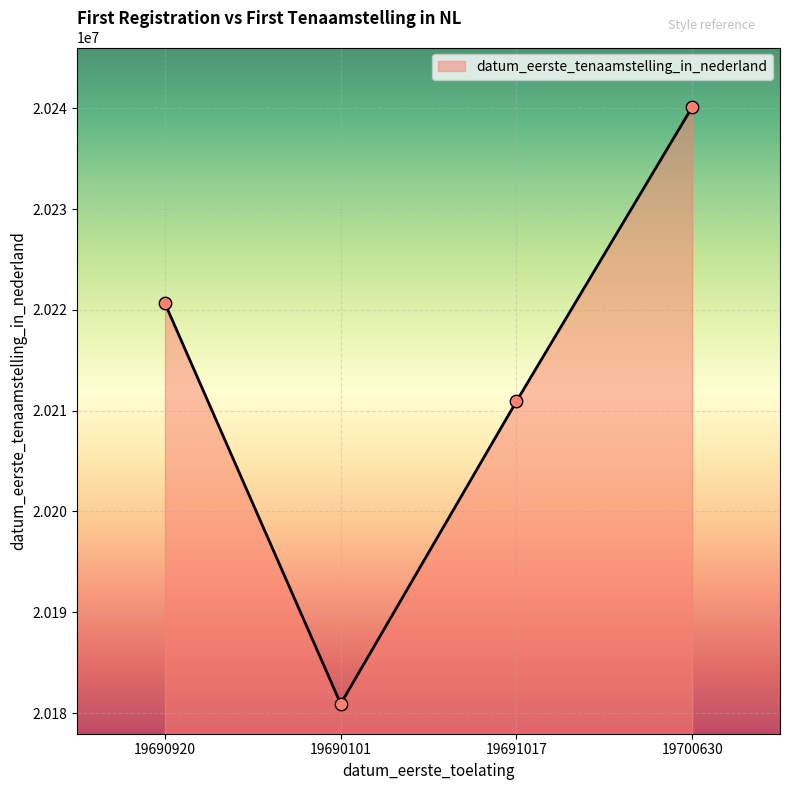

What is the ratio of the value at 19690101 to the value at 19690920?

1.0